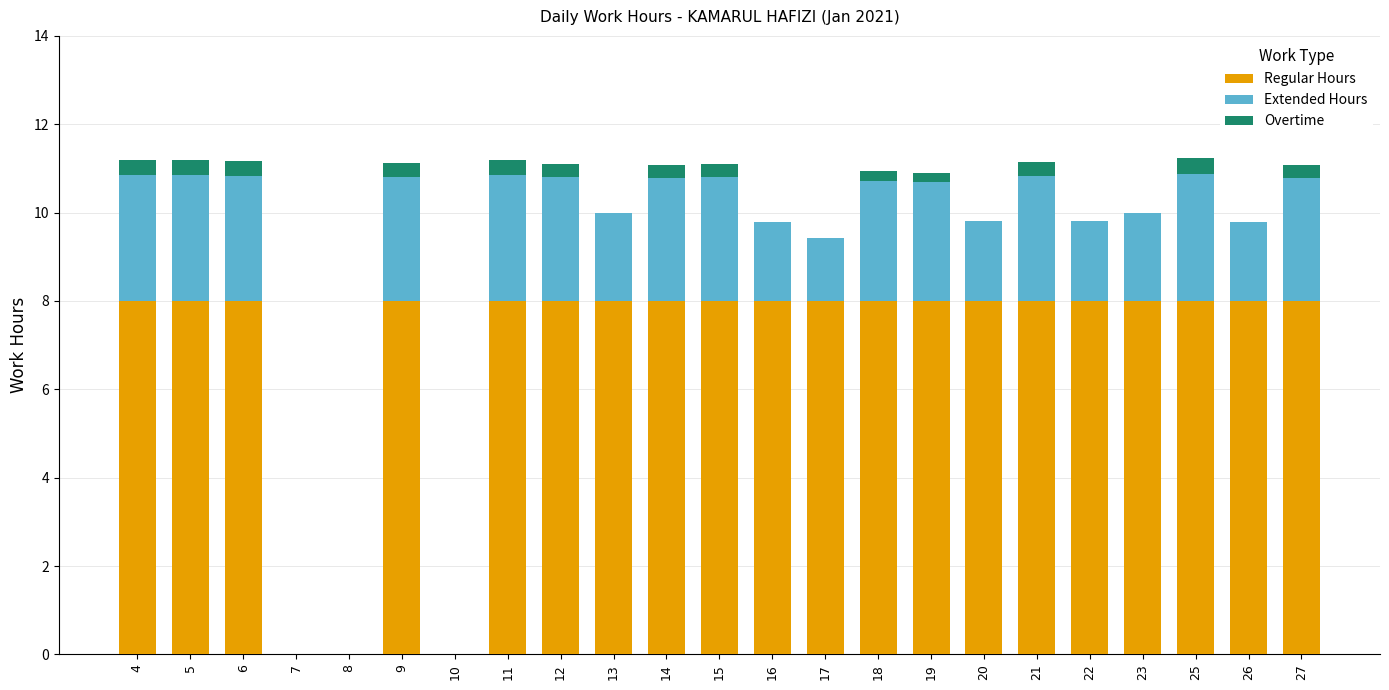

What is the maximum value for Regular Hours?

8.0